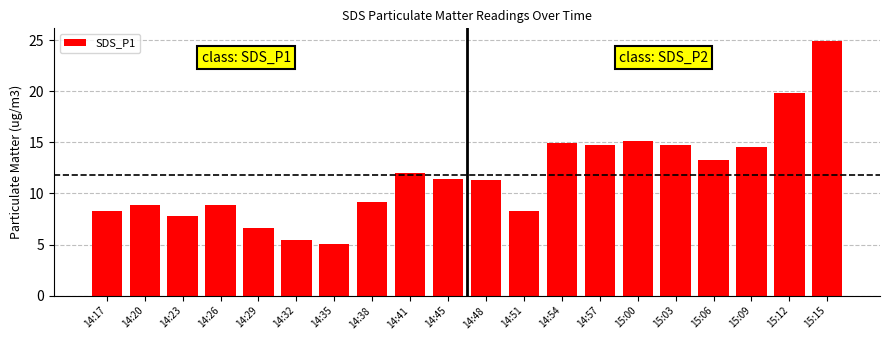

What is the label of the 1st bar from the right?

15:15